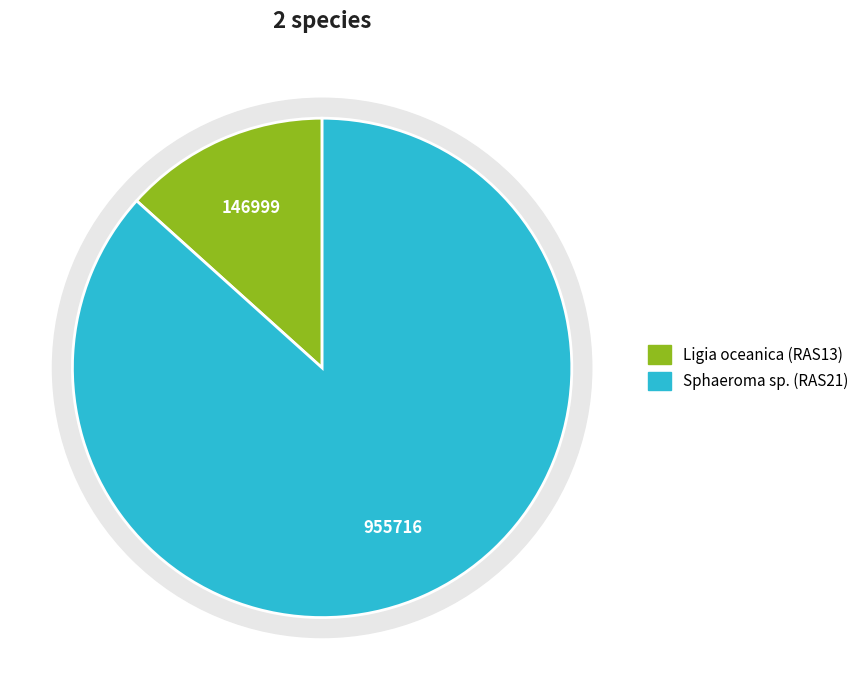

To the nearest percent, what percentage of the pie is Sphaeroma sp. (RAS21)?

87%